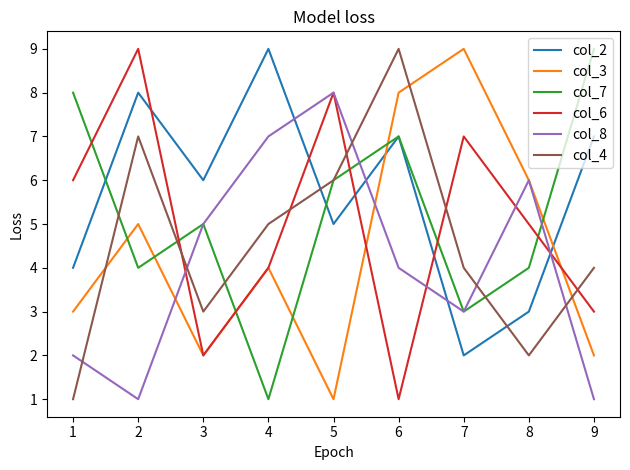

Is it true that col_8 equals 1 at 6?

False